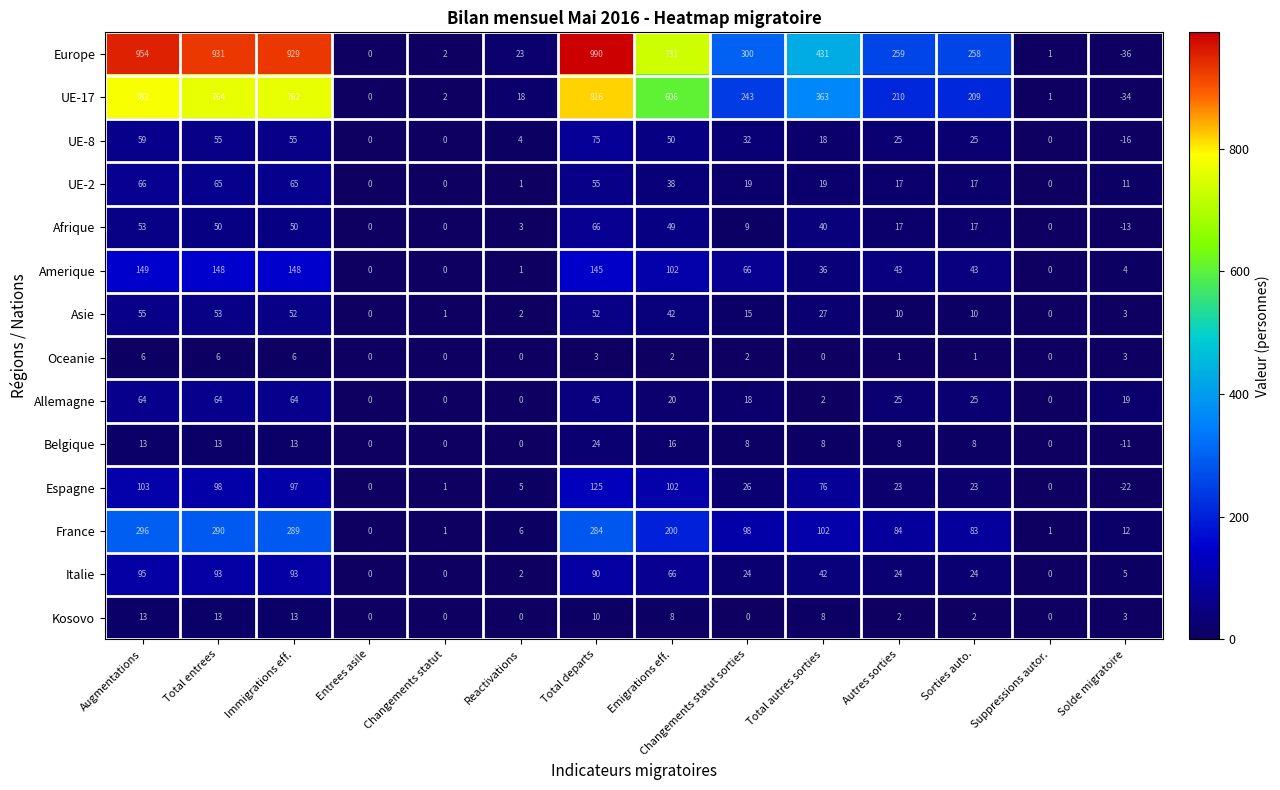

At which category is the sum across all series the highest?

Total departs